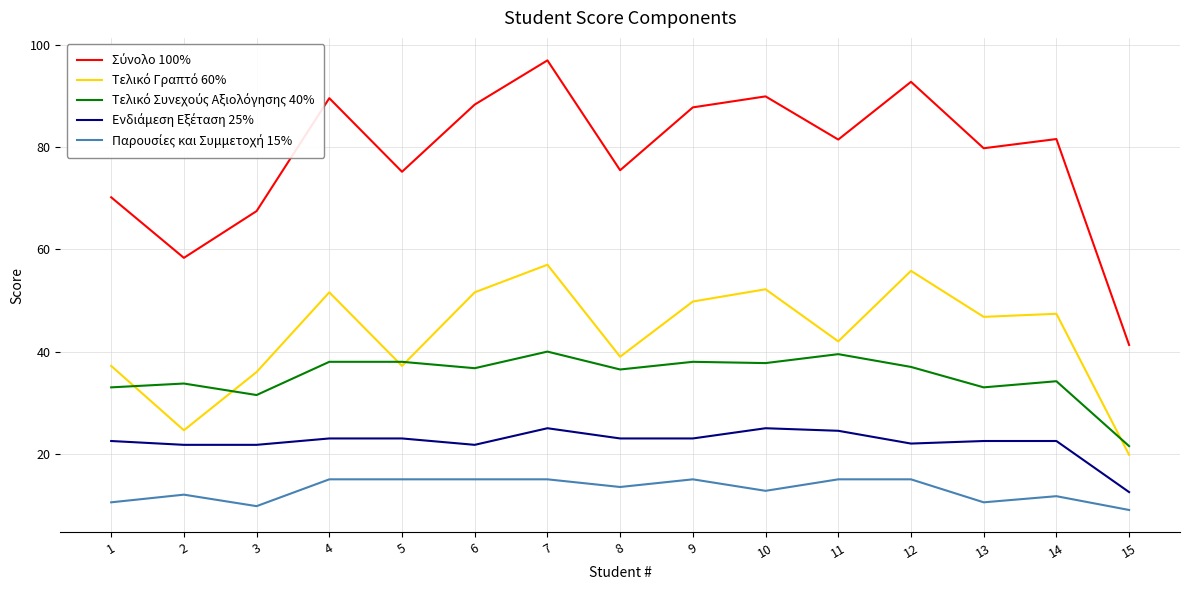

At which category is the sum across all series the highest?

7